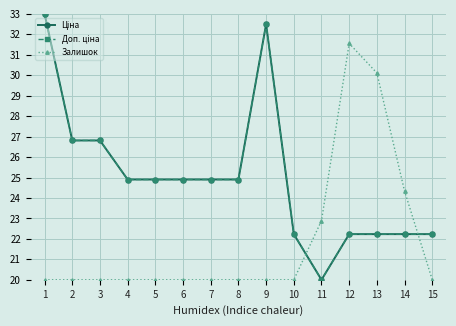

What is the value of the Залишок point at the 2nd from the left?

20.0